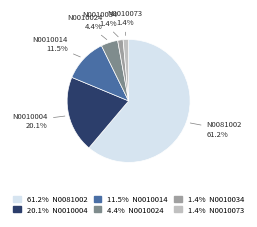

Does any single category account for the majority?

Yes